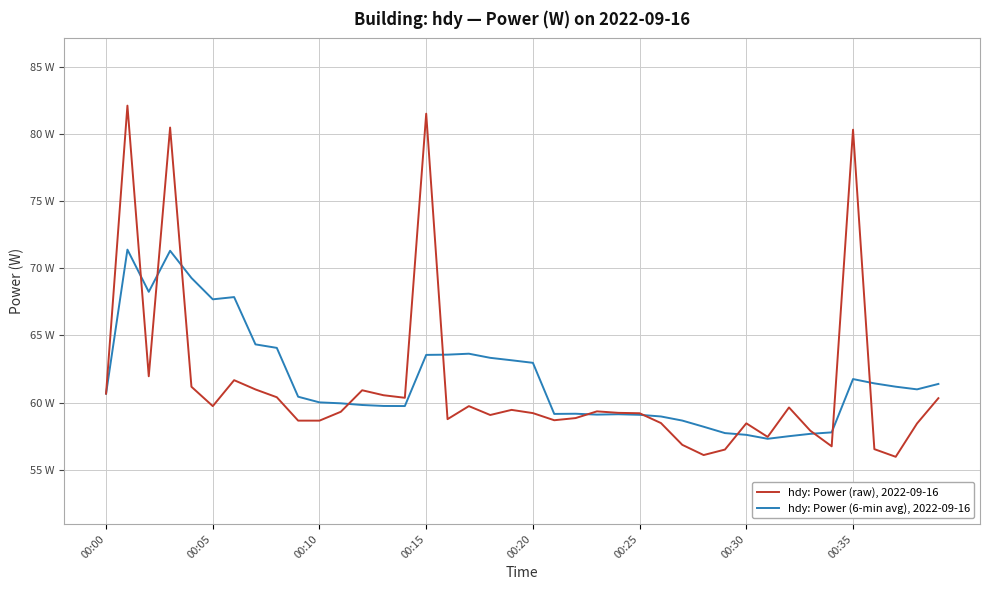

Which series has the largest range (max minus min)?

hdy: Power (raw), 2022-09-16